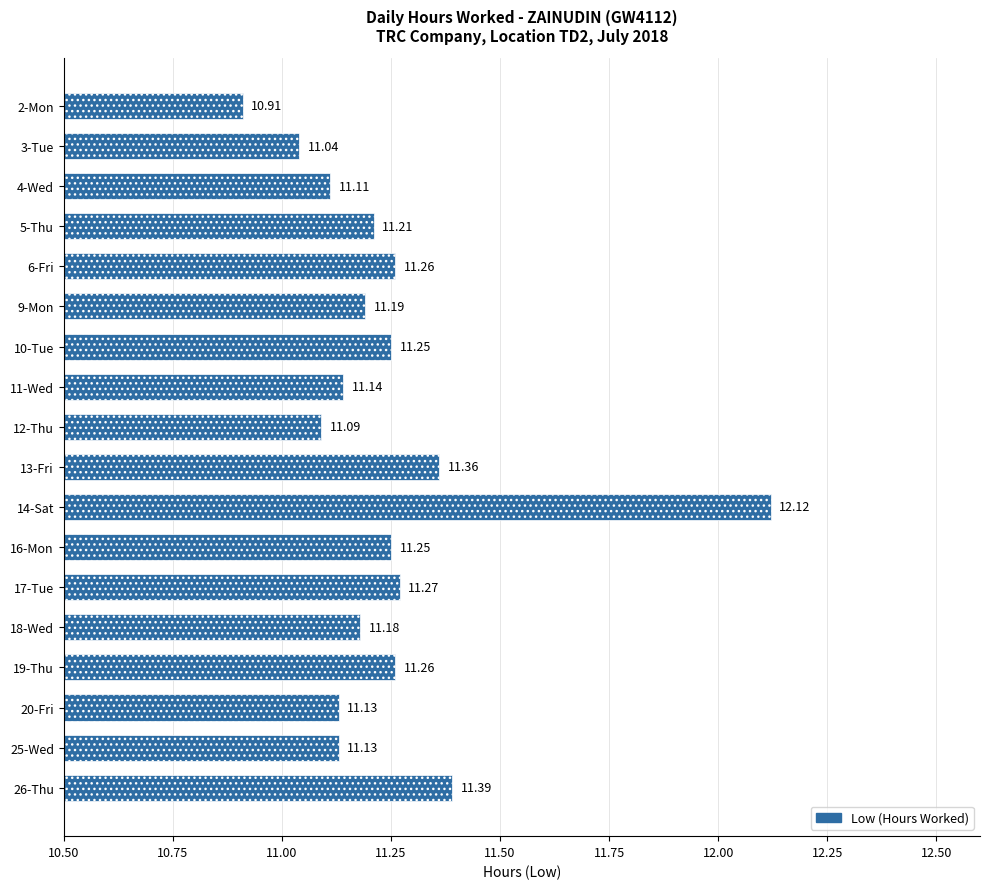

What is the sum of the values at 20-Fri and 5-Thu?

22.3